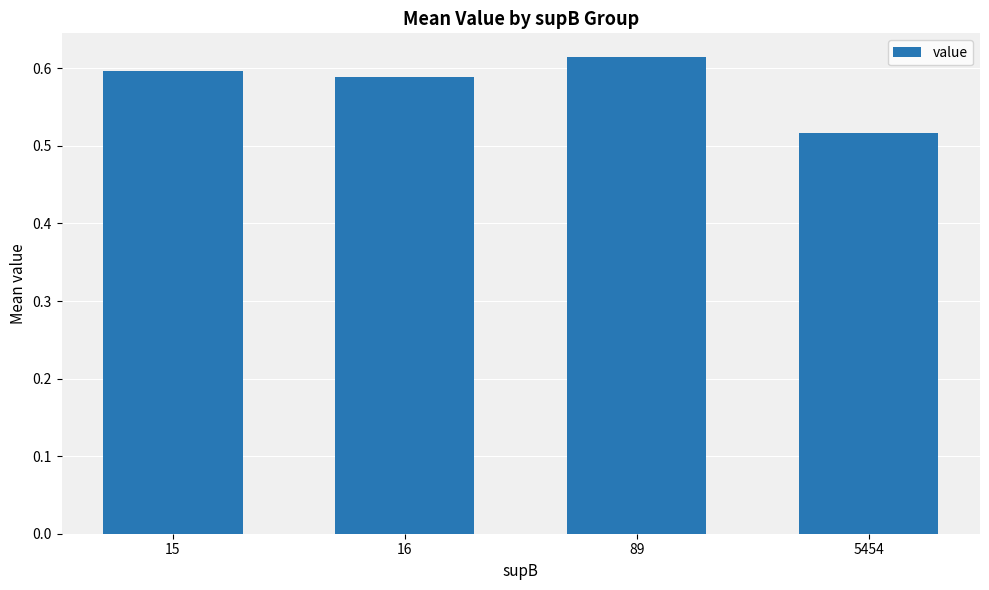

The chart shows a value of 0.8 at 5454. True or false?

False